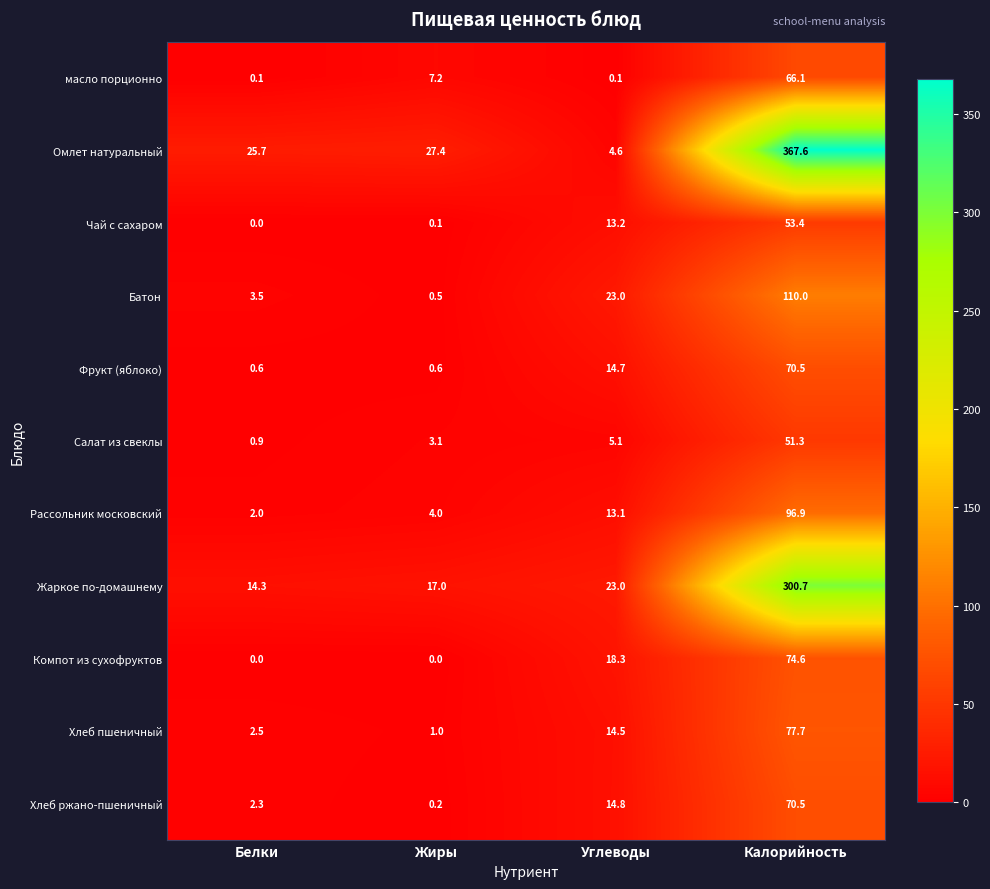

Which series has the widest spread of values?

Омлет натуральный